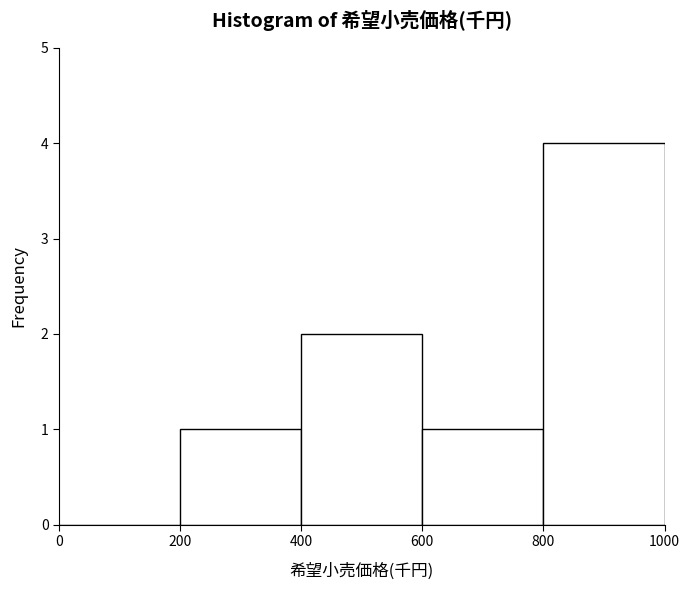

Which range on the x-axis has the tallest bar?

800 to 1000